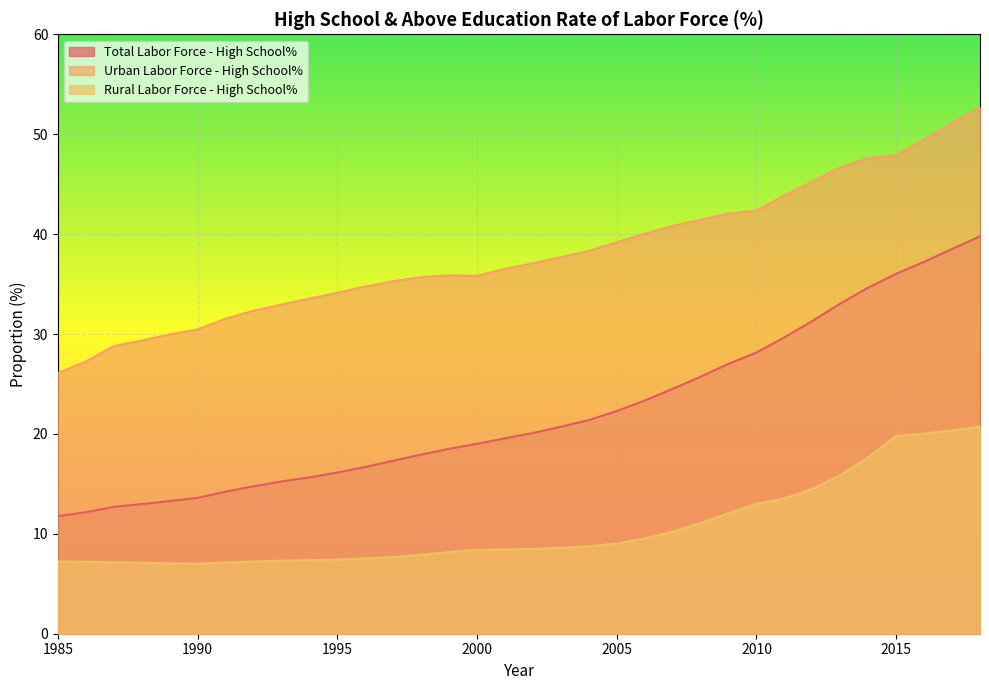

Is the value of Rural Labor Force - High School% at 2008 greater than the value of Urban Labor Force - High School% at 2008?

No